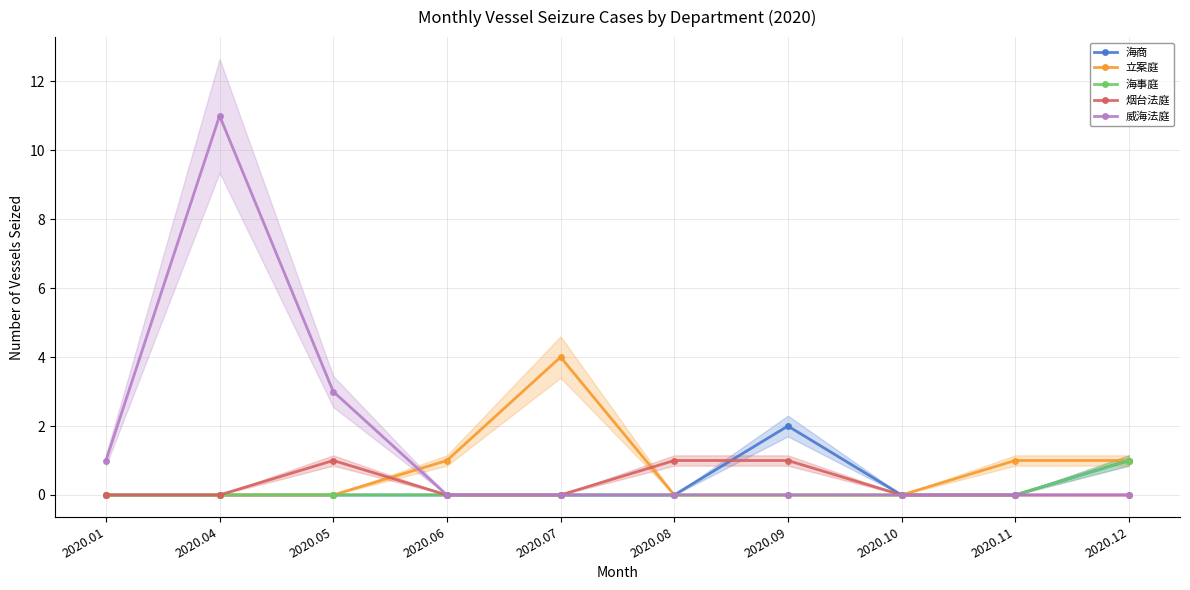

Reading right to left, extract all data points from this chart.

海商: 1	0	0	2	0	0	0	0	0	0
立案庭: 1	1	0	0	0	4	1	0	0	0
海事庭: 1	0	0	0	0	0	0	0	0	0
烟台法庭: 0	0	0	1	1	0	0	1	0	0
威海法庭: 0	0	0	0	0	0	0	3	11	1